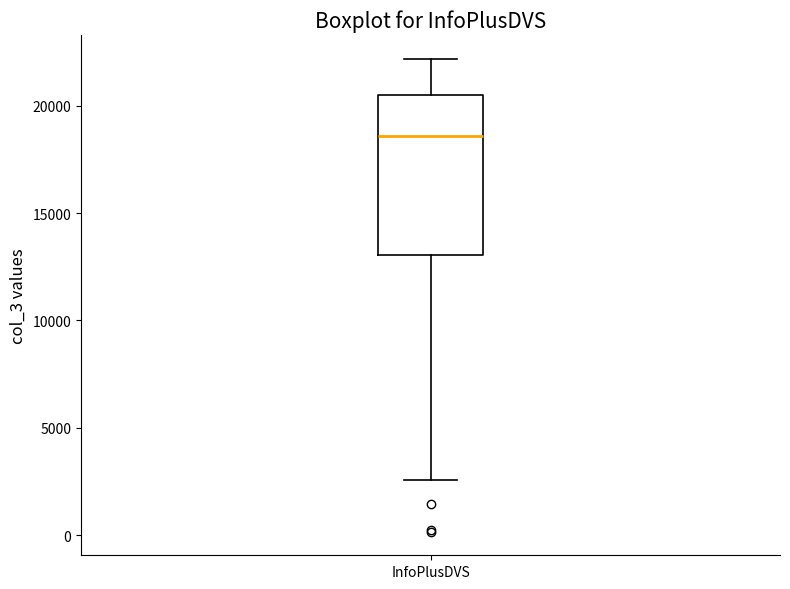

Read this box plot against the y-axis: the position of the median line, the range covered by the box, and the ends of both whiskers. The values are not printed on the chart, so give them approximately, as read against the axis.

median 18500, box 13000 to 20500, whiskers 2500 to 22000